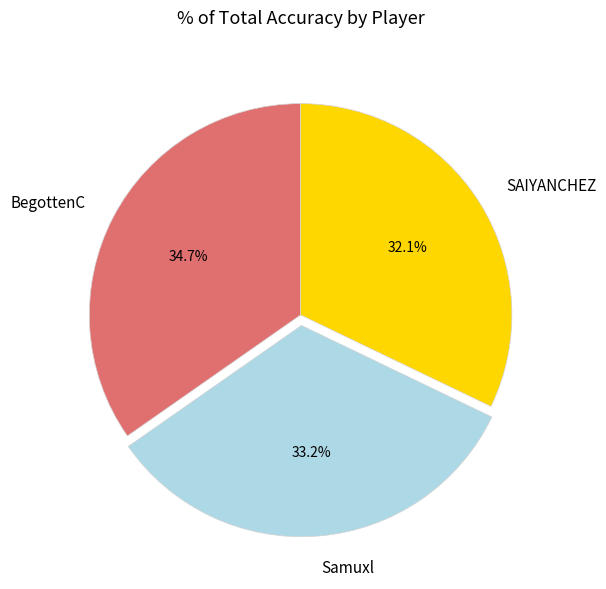

To the nearest percent, what portion does BegottenC represent?

35%